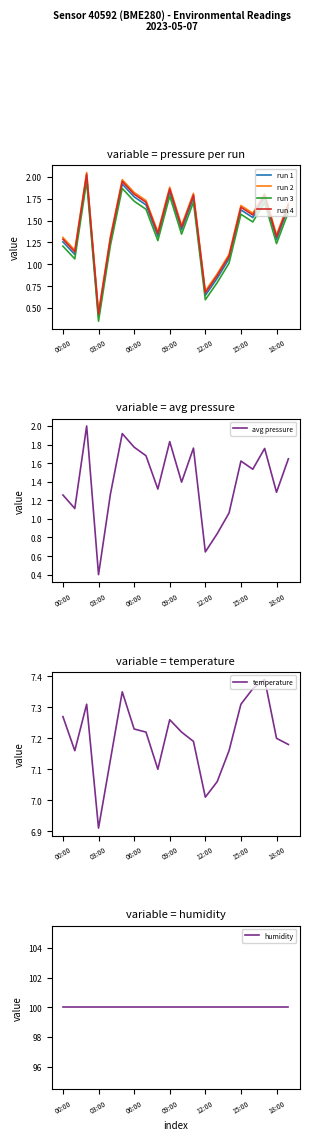

How many interior local peaks does the pressure series have?

6